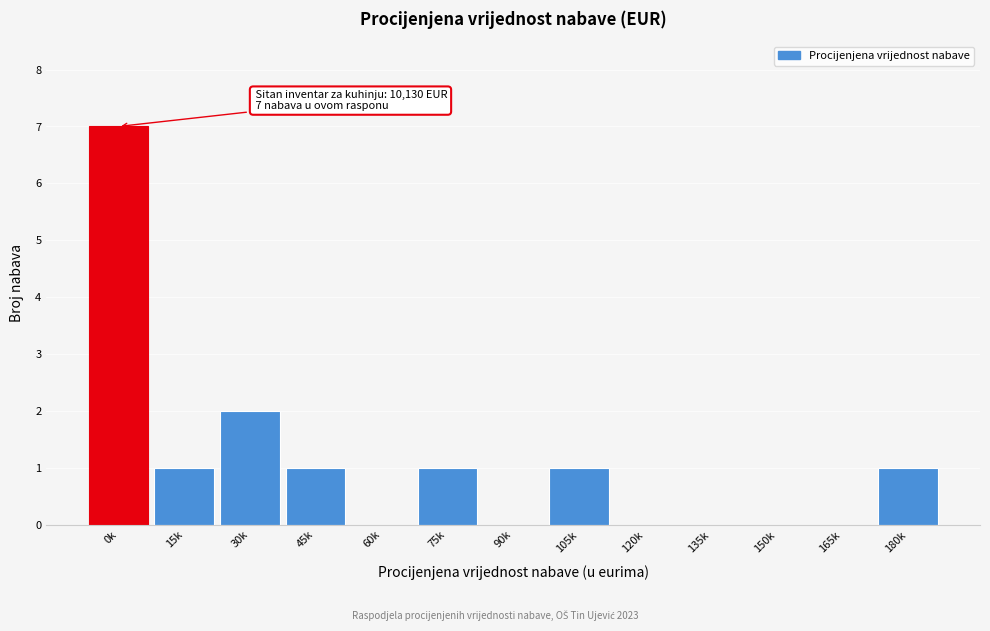

Reading left to right, transcribe all the data shown in this chart.

0k=7	15k=1	30k=2	45k=1	60k=0	75k=1	90k=0	105k=1	120k=0	135k=0	150k=0	165k=0	180k=1